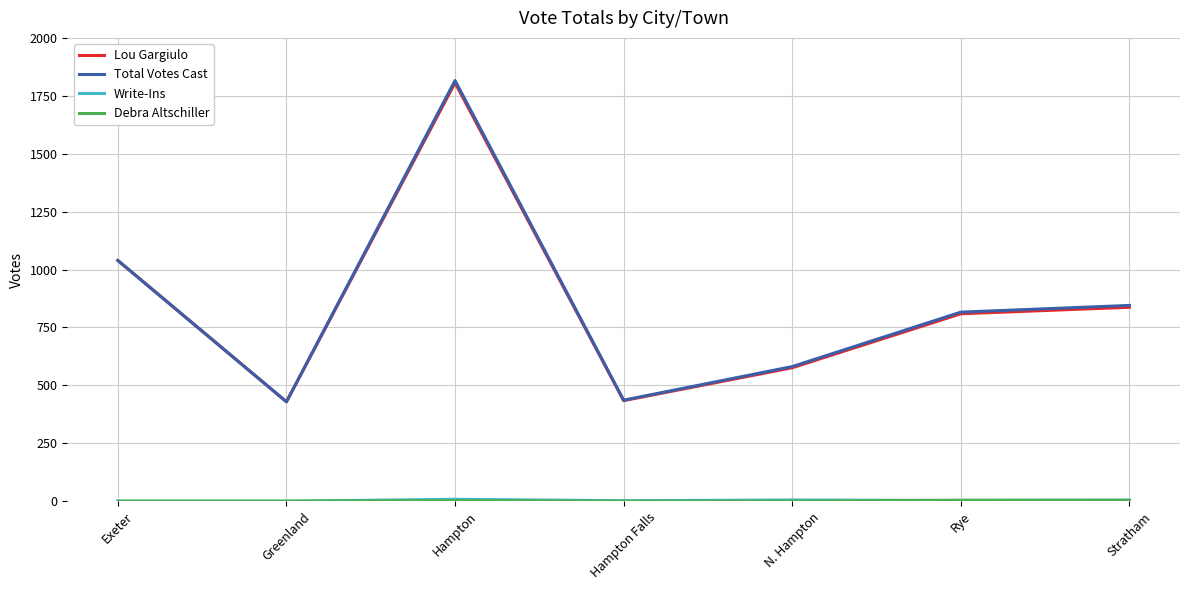

True or false: Total Votes Cast has a value of 626 at Hampton Falls.

False